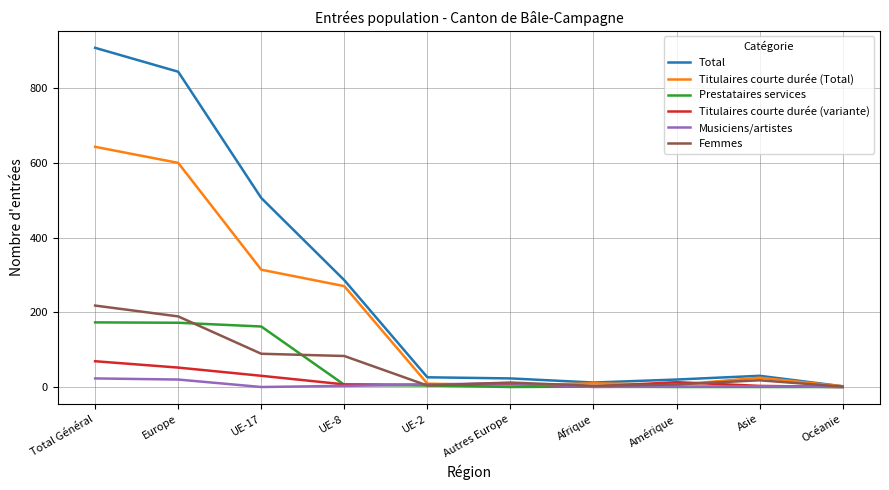

True or false: Titulaires courte durée (variante) has a value of 0 at Océanie.

True